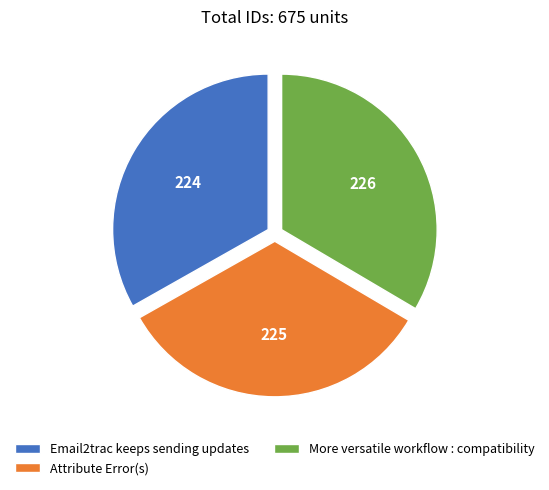

Does any single category account for the majority?

No